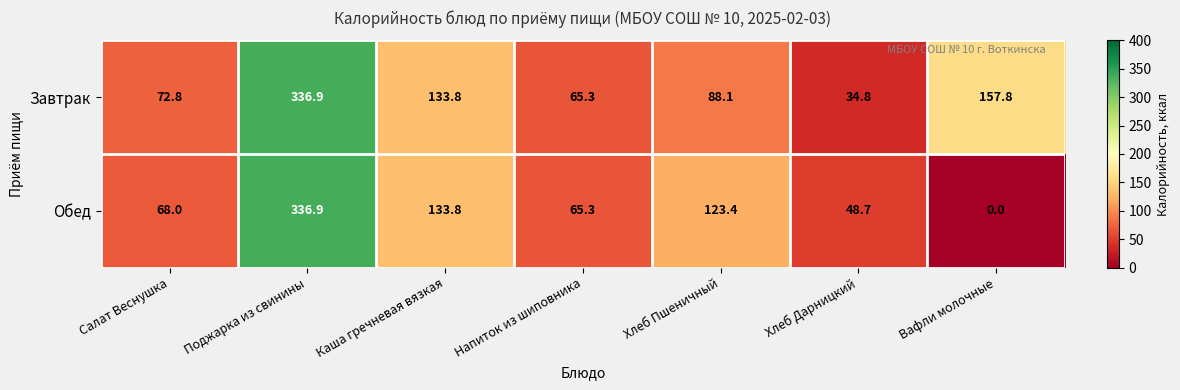

The Обед series shows 438.8 at Поджарка из свинины. True or false?

False